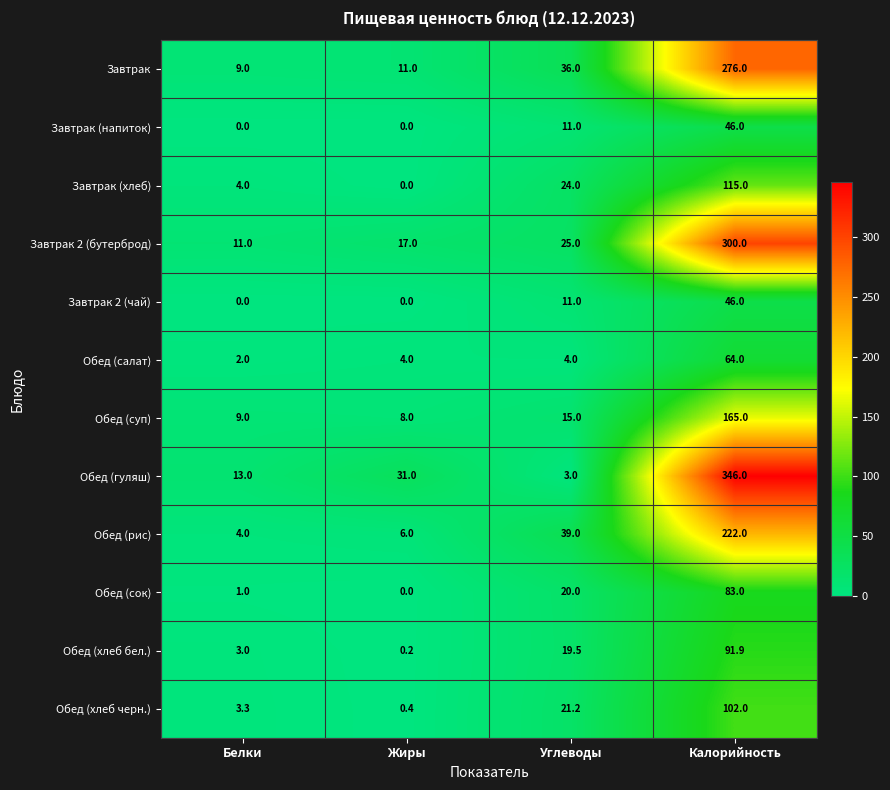

The value of Обед (салат) at Белки is 0.9. True or false?

False